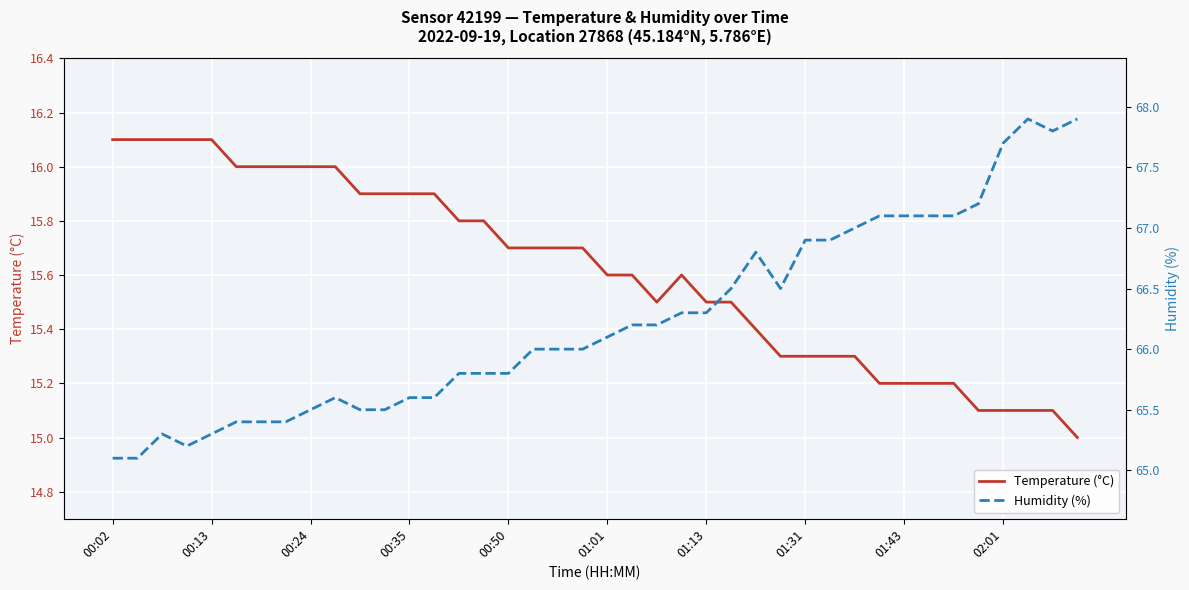

Rank the series by their average value, from highest to lowest.

Humidity (%), Temperature (°C)